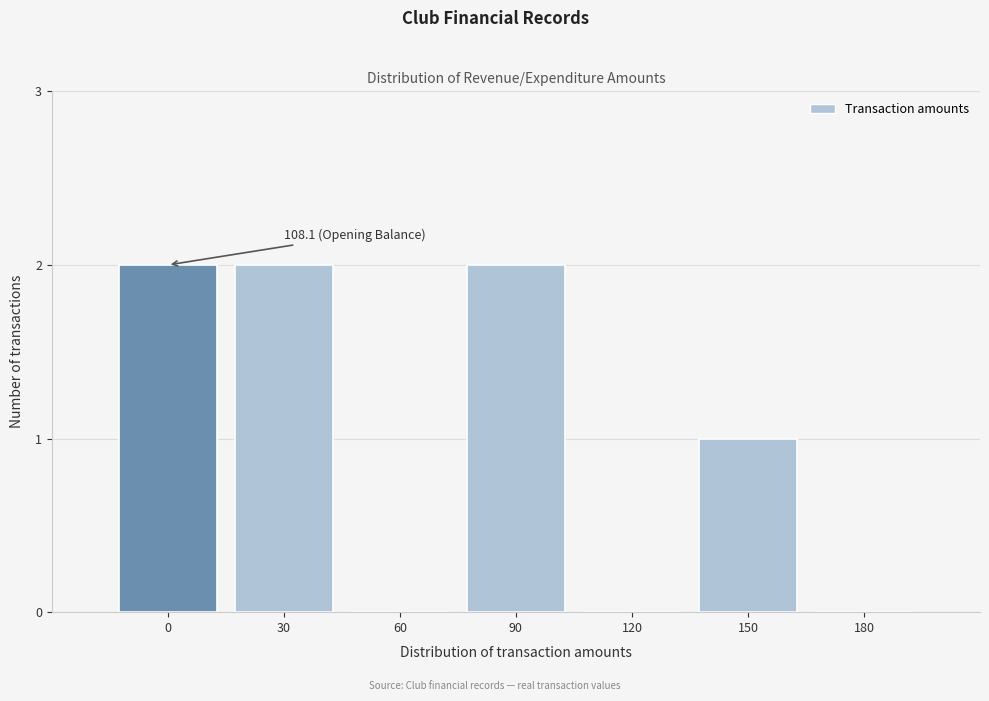

Reading right to left, what are all the values shown in this chart?

180=0	150=1	120=0	90=2	60=0	30=2	0=2